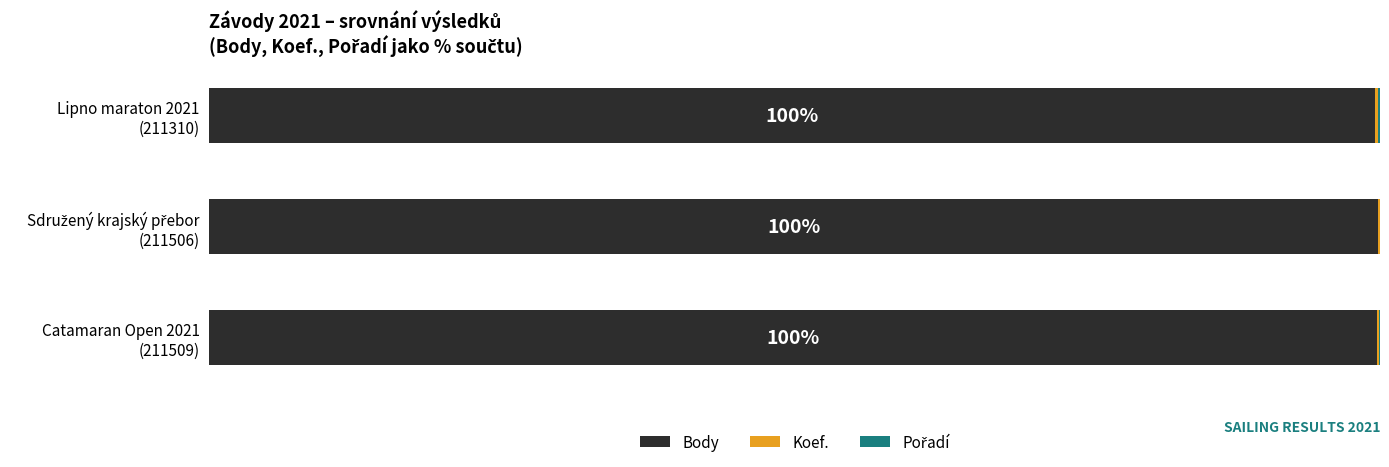

What is the difference between the maximum and second lowest values in the Body series?

0.1